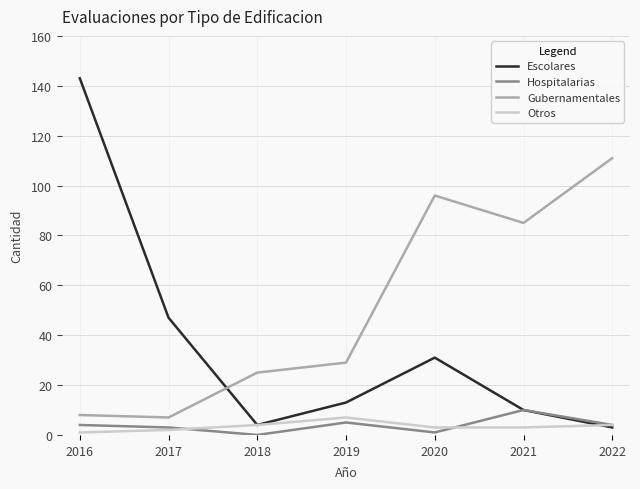

True or false: Otros and Gubernamentales cross at least once.

False